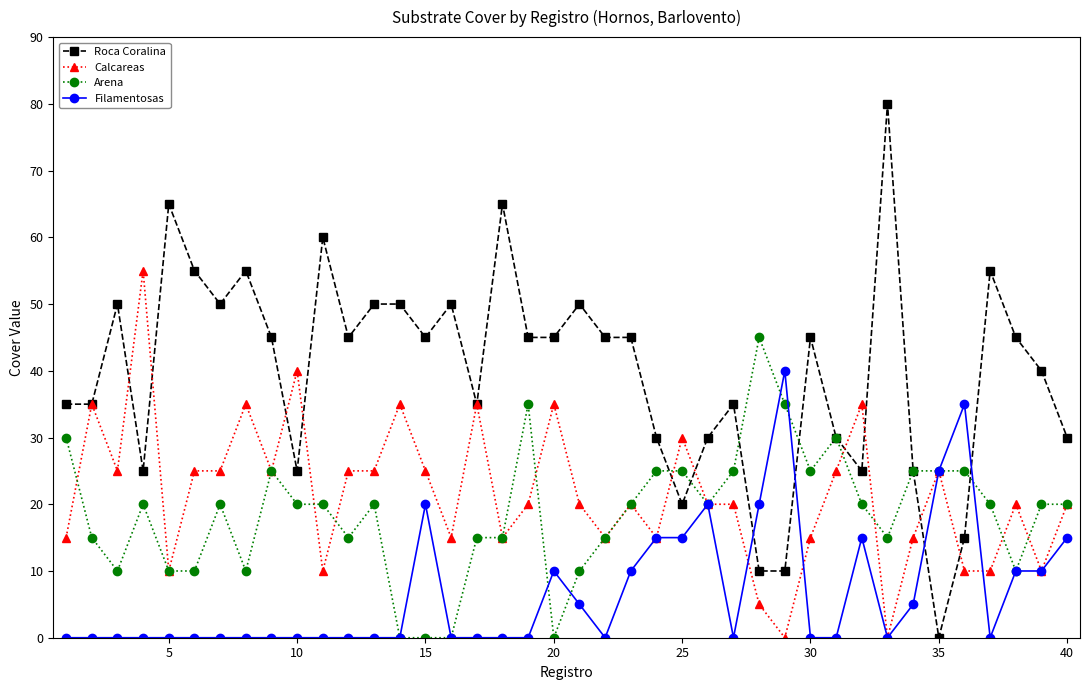

After their last crossing, which series has the higher values: Filamentosas or Roca Coralina?

Roca Coralina